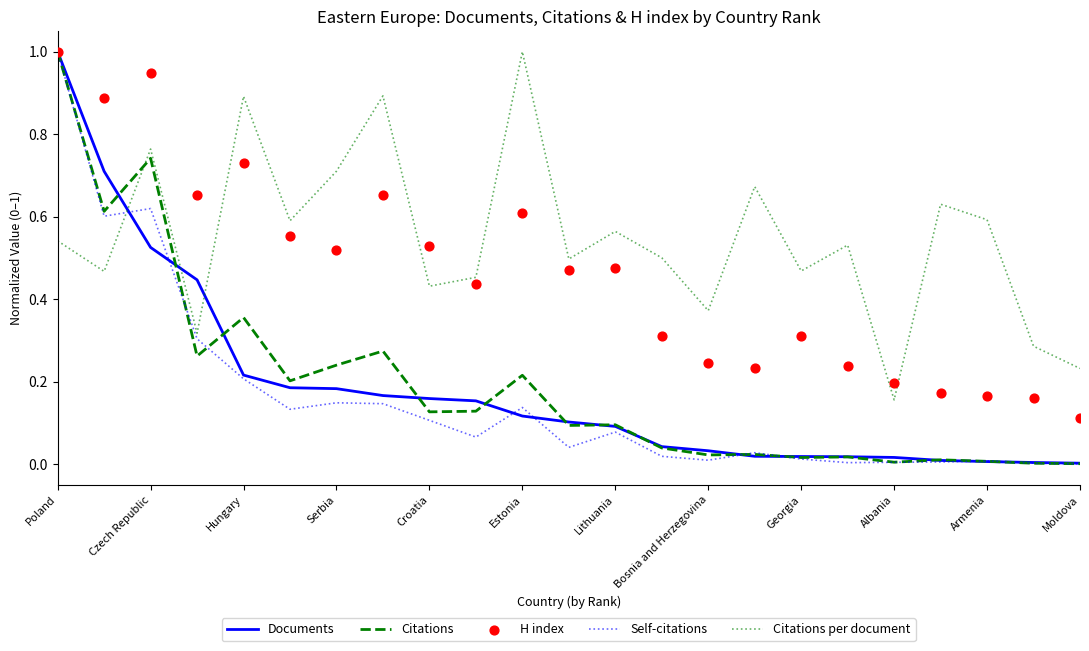

Which series reaches the minimum Y coordinate?

Self-citations